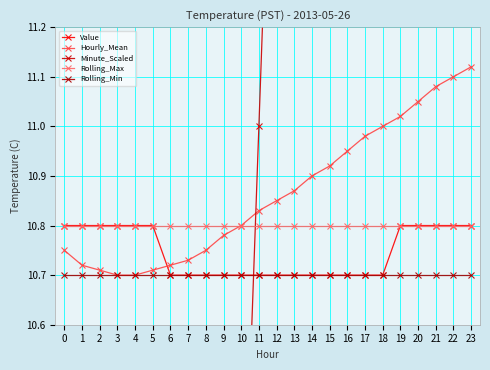

Is the value of Hourly_Mean at 12 greater than the value of Rolling_Min at 11?

Yes